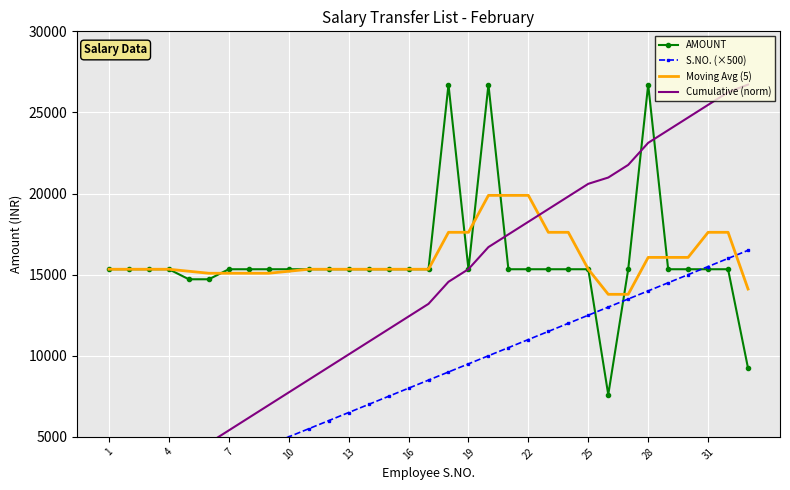

Which label corresponds to the smallest value in the chart?

1